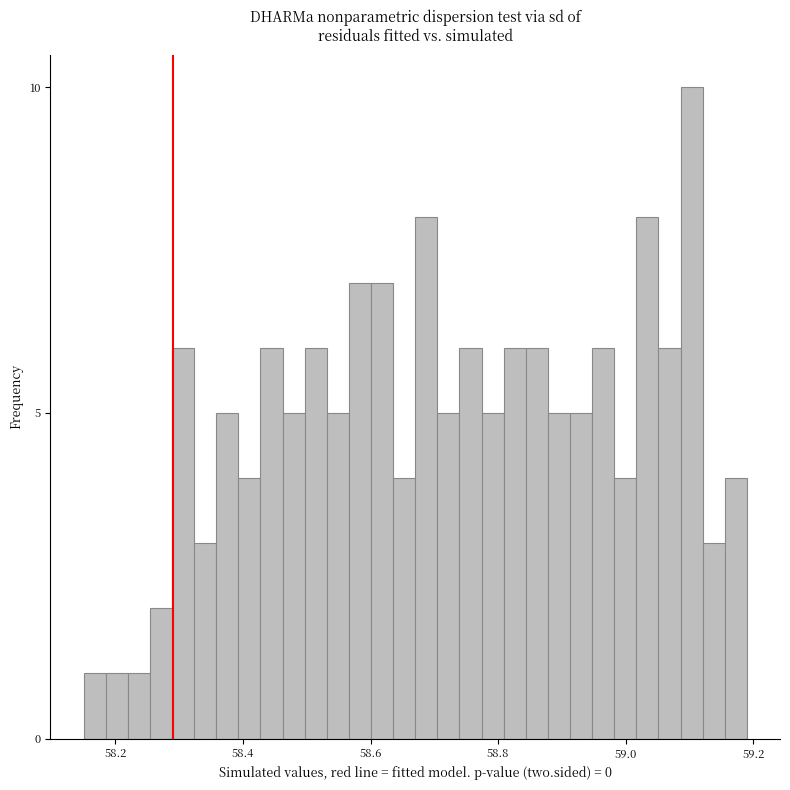

Around what value on the x-axis is the tallest bar? Give the approximate position of its centre, as read against the axis.

59.10